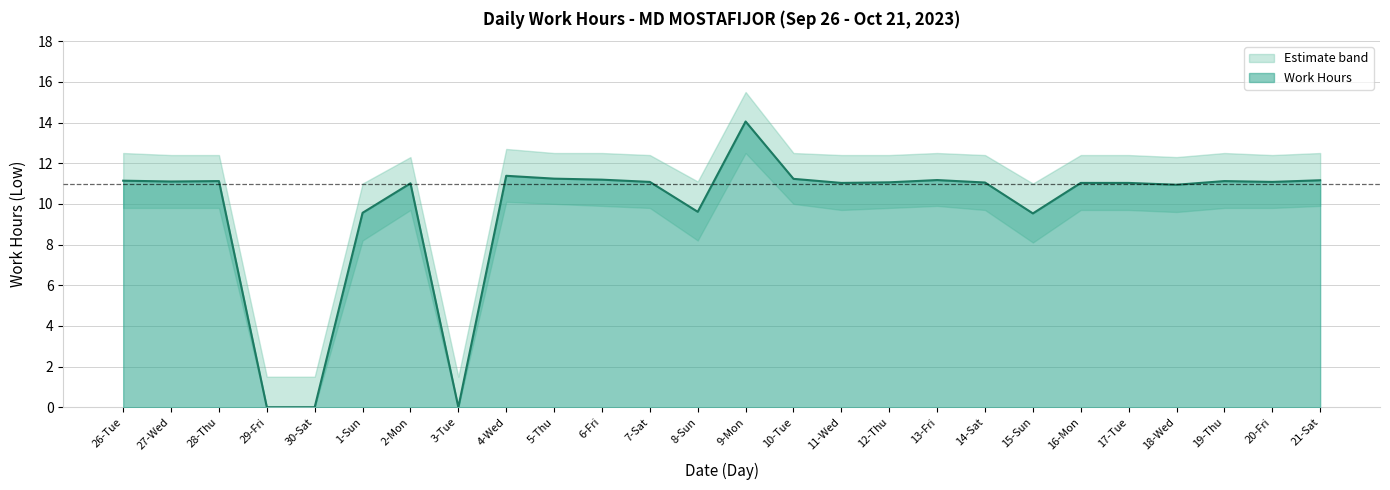

True or false: Upper Band and Lower Band cross at least once.

False